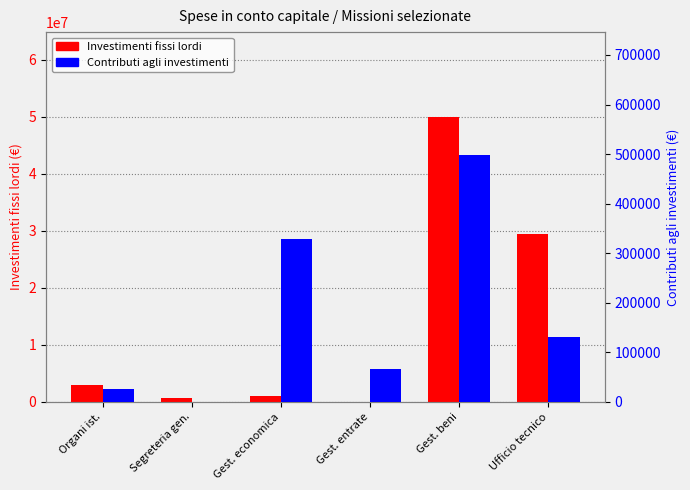

Which series has the largest range (max minus min)?

Investimenti fissi lordi